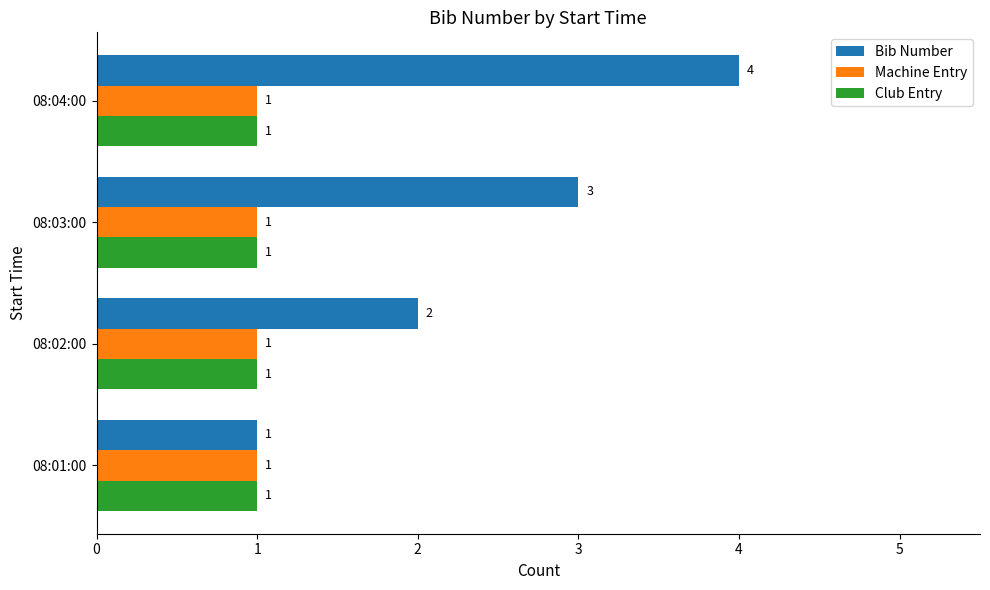

At which label is Bib Number closest to 2?

08:02:00